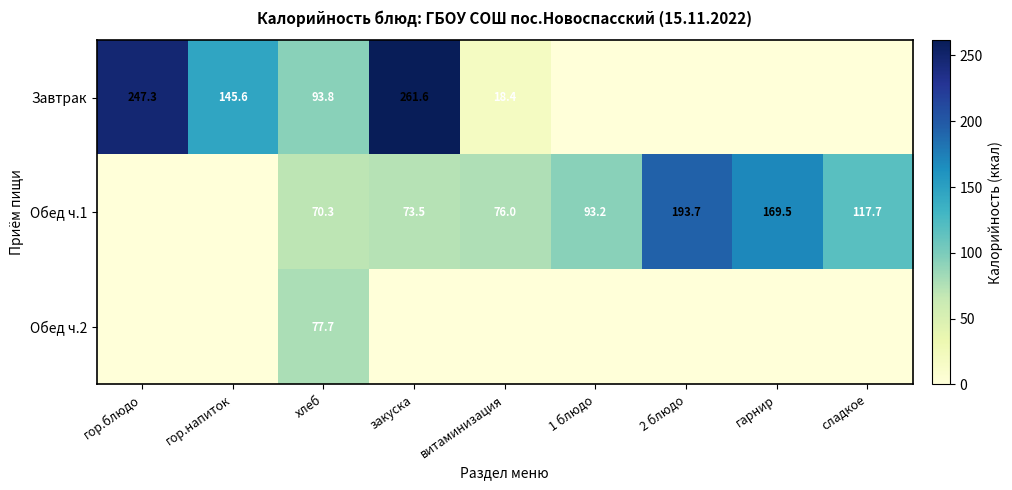

What is the spread (max minus min) of values at хлеб?

23.5